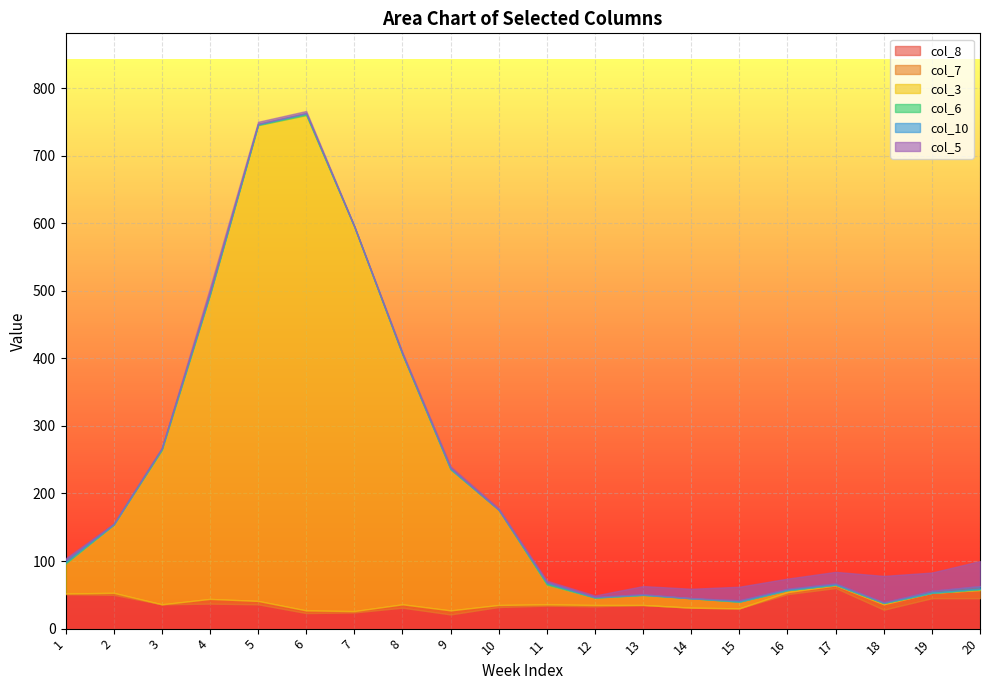

Between which two adjacent categories do col_5 and col_10 first intersect?

3 and 4